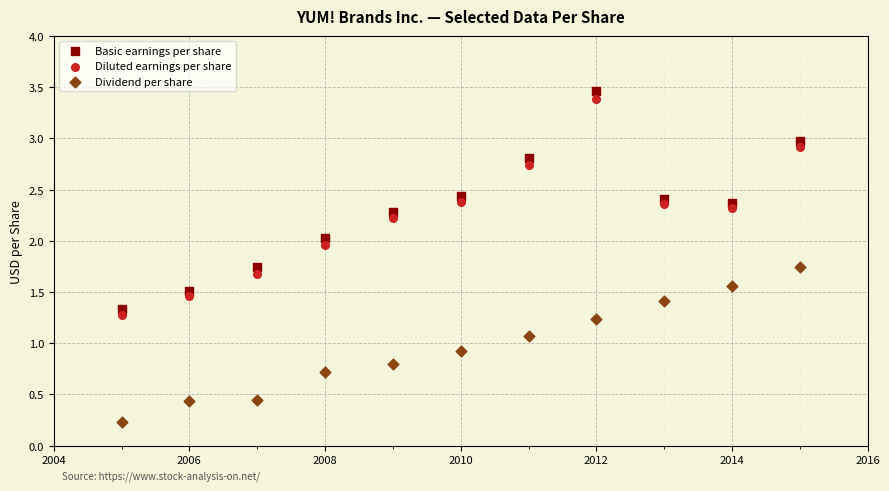

Across all data points, what is the range of Y values (max minus min)?

3.2